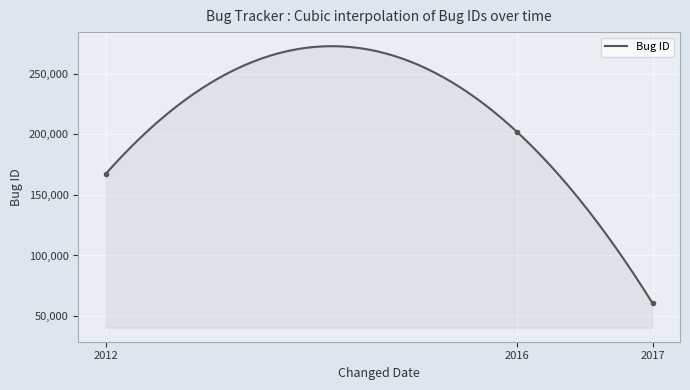

What is the label of the 3rd point from the right?

2012-05-02